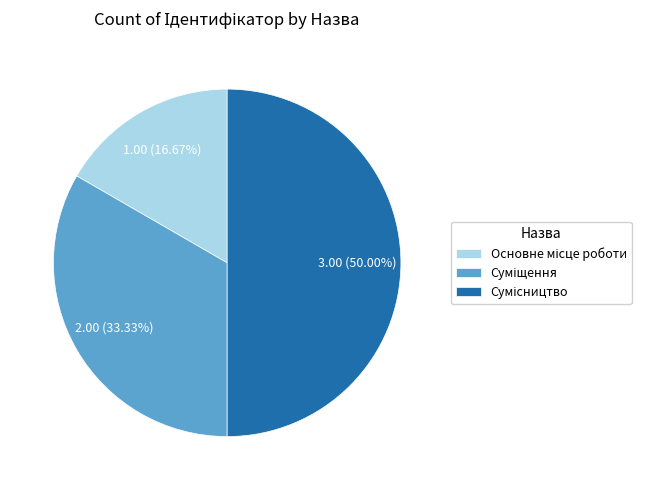

To the nearest percent, what is the combined percentage of Суміщення and Сумісництво?

83%